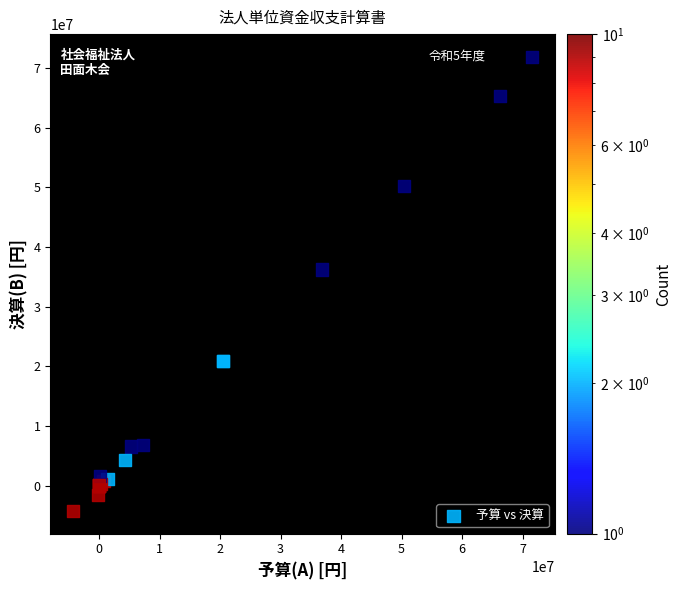

What Y value in the scatter plot is closest to 33807141?

36232725